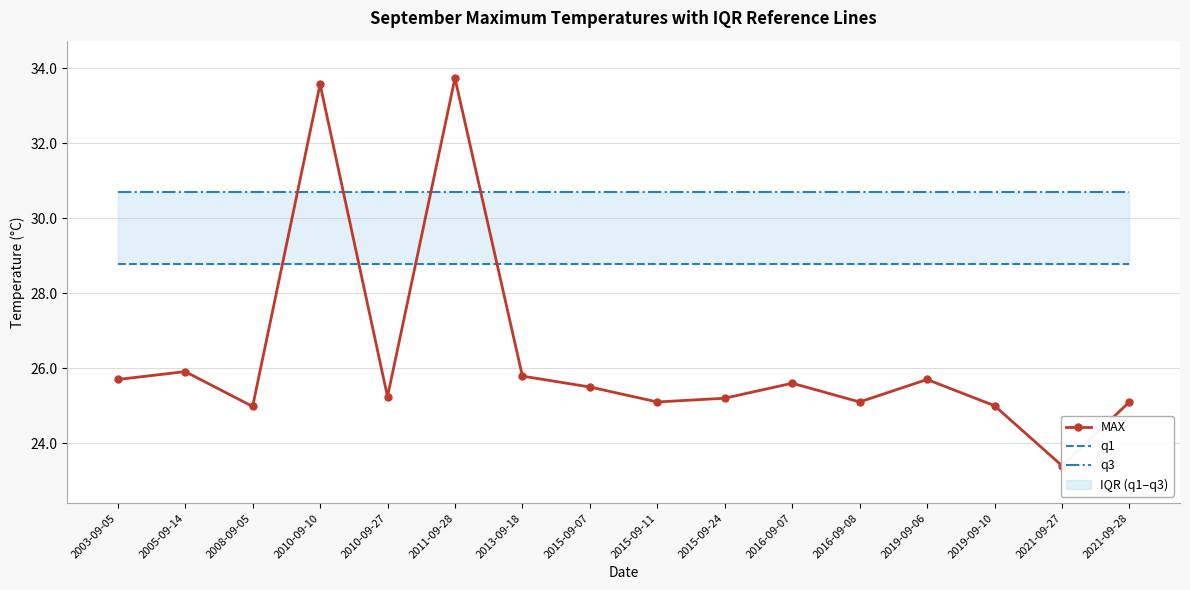

True or false: MAX and q3 cross at least once.

True